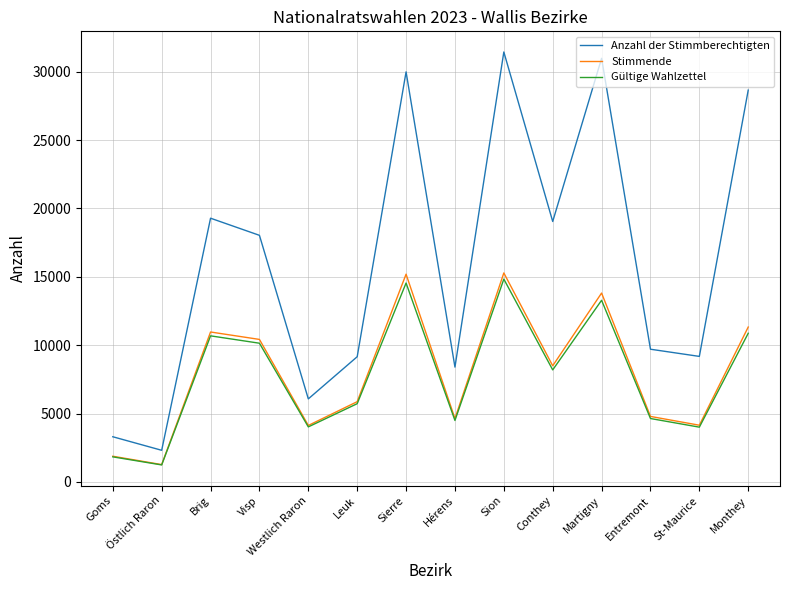

The value of Gültige Wahlzettel at Hérens is 4499. True or false?

True